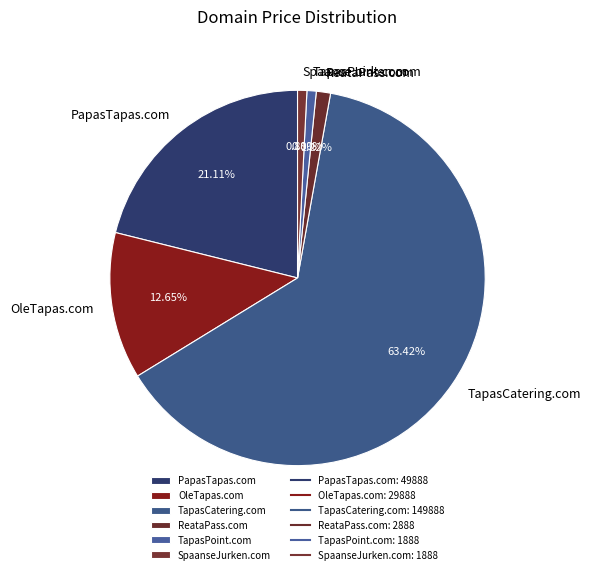

What is the largest slice in the pie chart?

TapasCatering.com